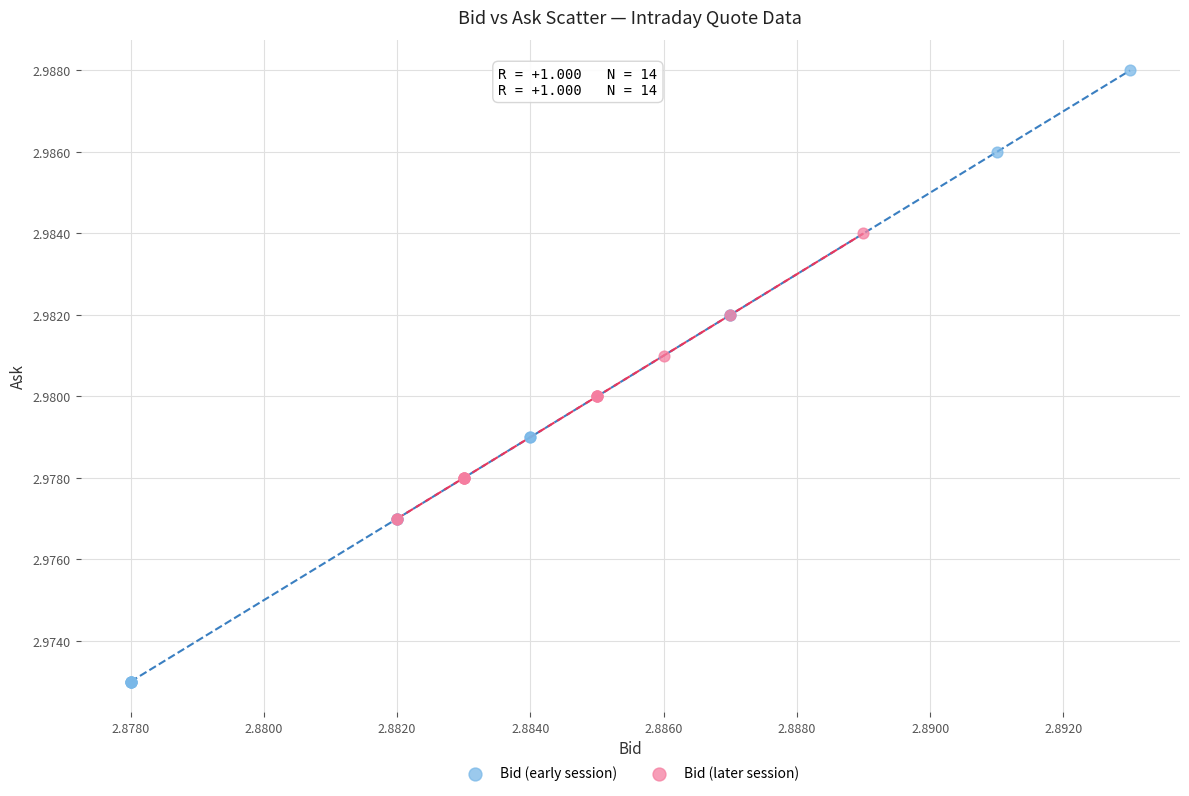

Which series reaches the minimum Y coordinate?

Bid (early session)